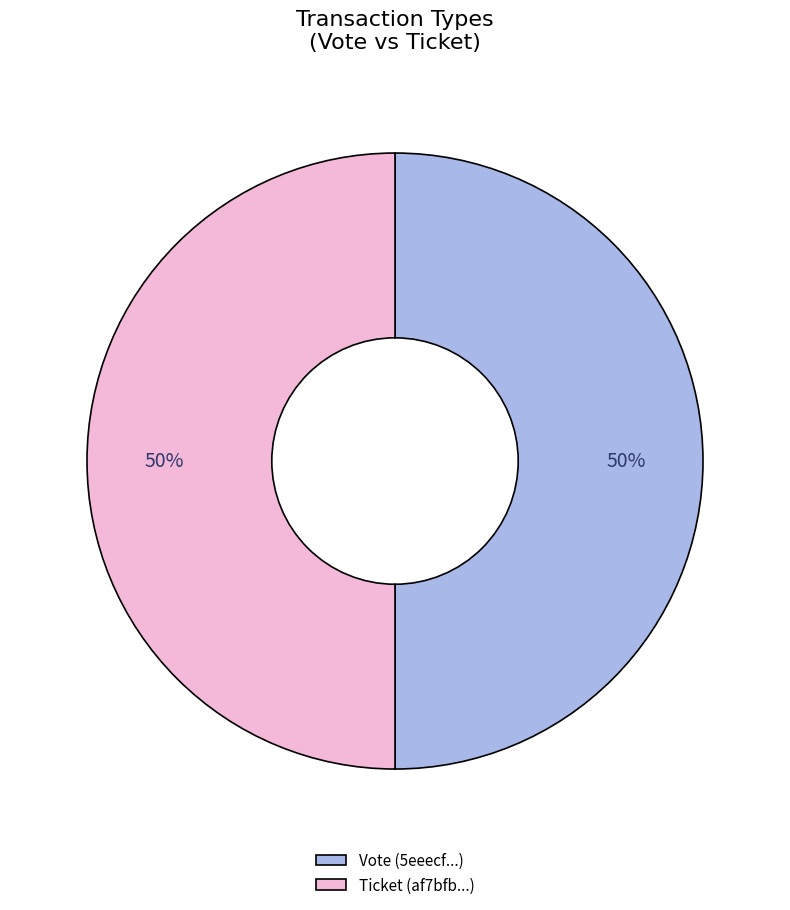

How many segments does this pie chart have?

2